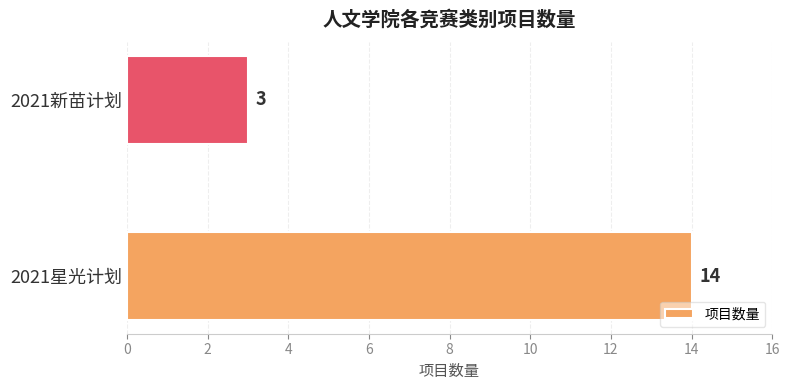

List the labels in order of value, largest first.

2021星光计划, 2021新苗计划